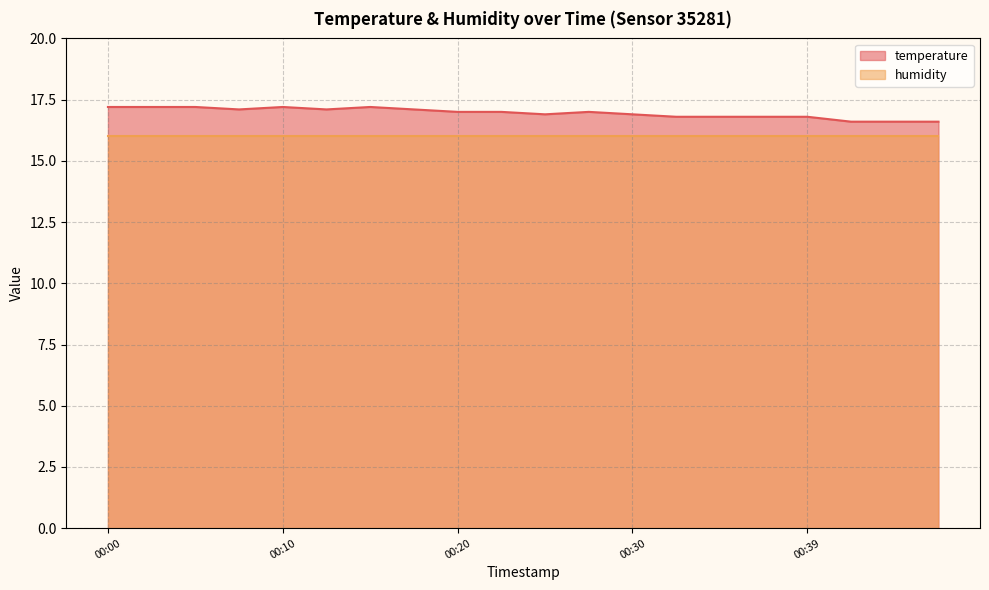

At which label is the value closest to 16?

00:42